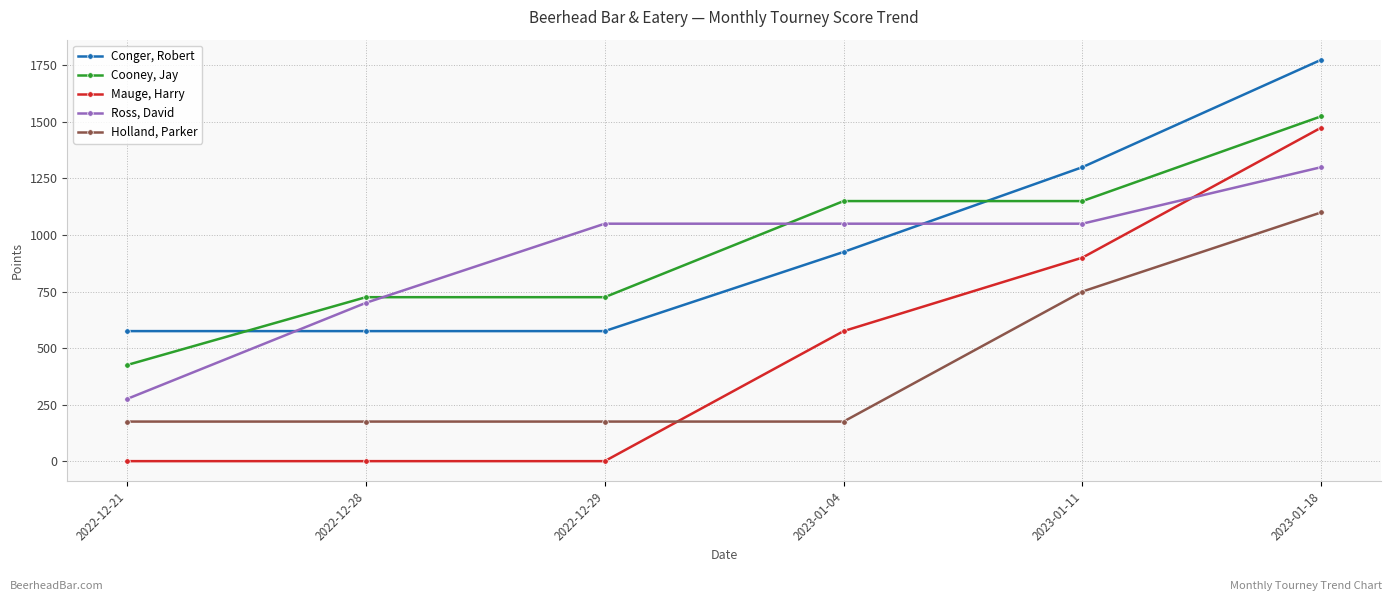

At which label is Ross, David closest to 787?

2022-12-28